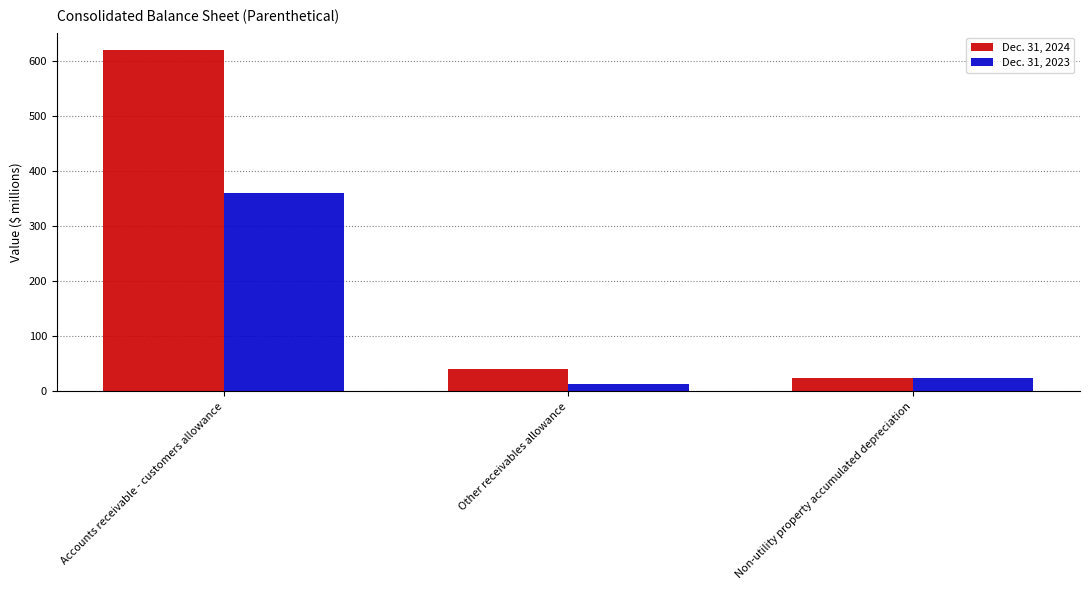

Is it true that Dec. 31, 2023 equals 13 at Other receivables allowance?

True